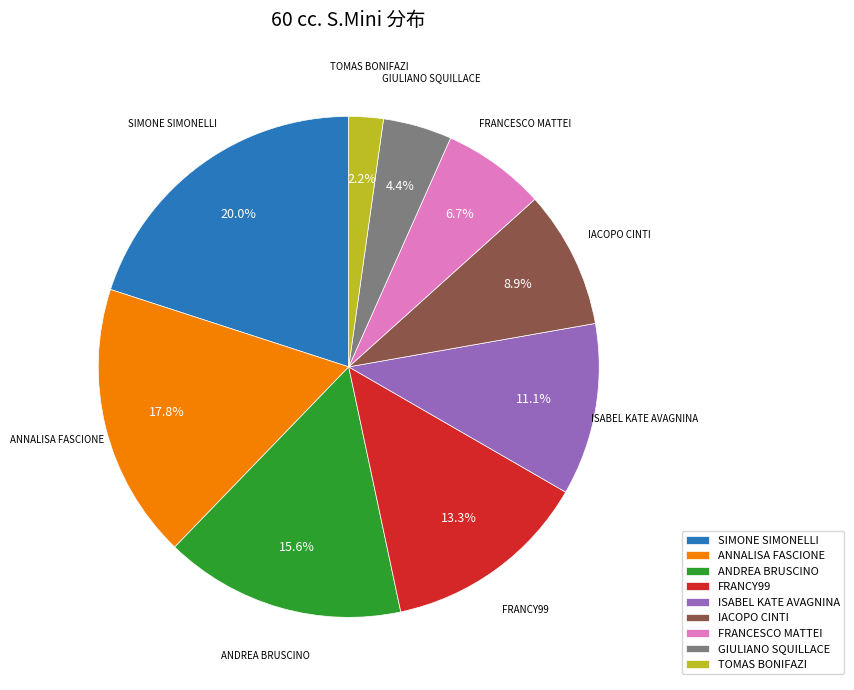

To the nearest percent, what portion does IACOPO CINTI represent?

9%